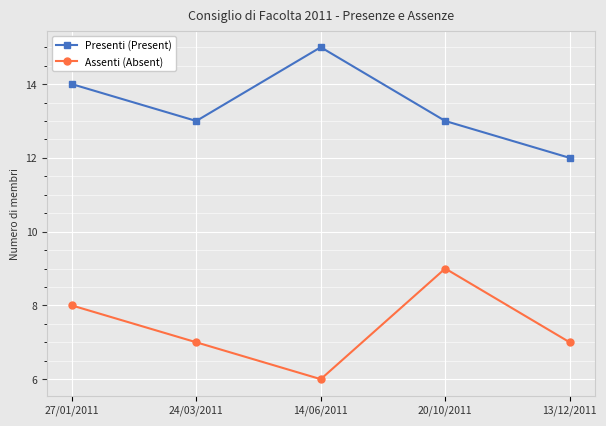

The value of Presenti (Present) at 13/12/2011 is 19. True or false?

False